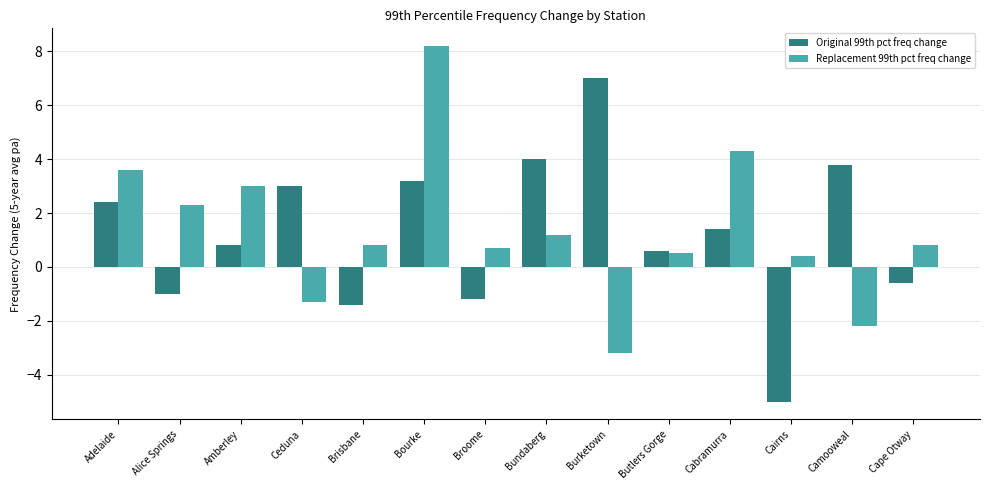

Are the bars horizontal?

No